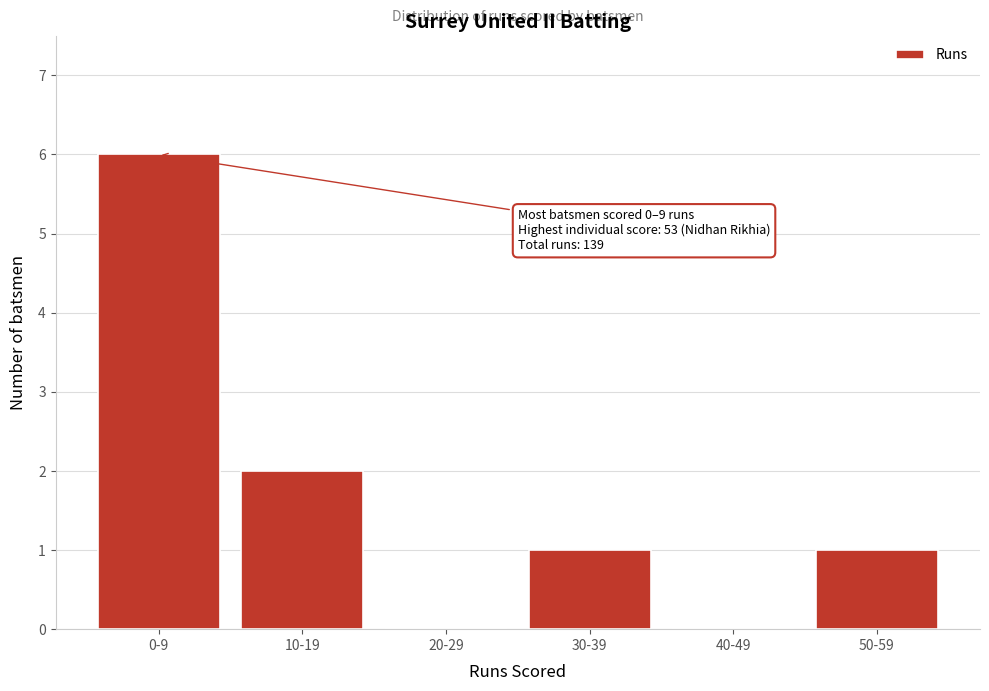

Reading left to right, what are all the values shown in this chart?

0-9=6	10-19=2	20-29=0	30-39=1	40-49=0	50-59=1